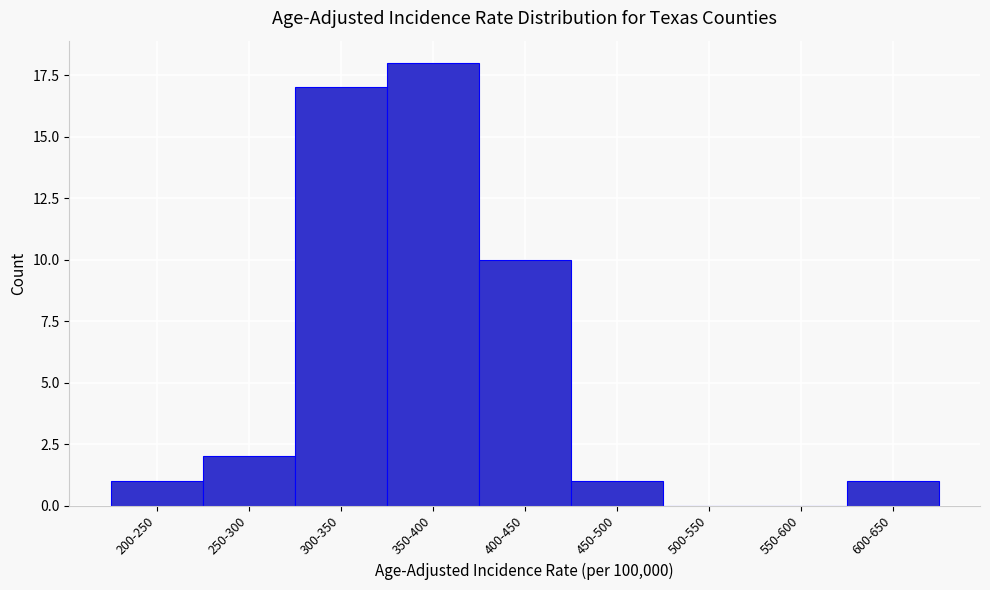

Reading left to right, extract all data points from this chart.

200-250=1	250-300=2	300-350=17	350-400=18	400-450=10	450-500=1	500-550=0	550-600=0	600-650=1